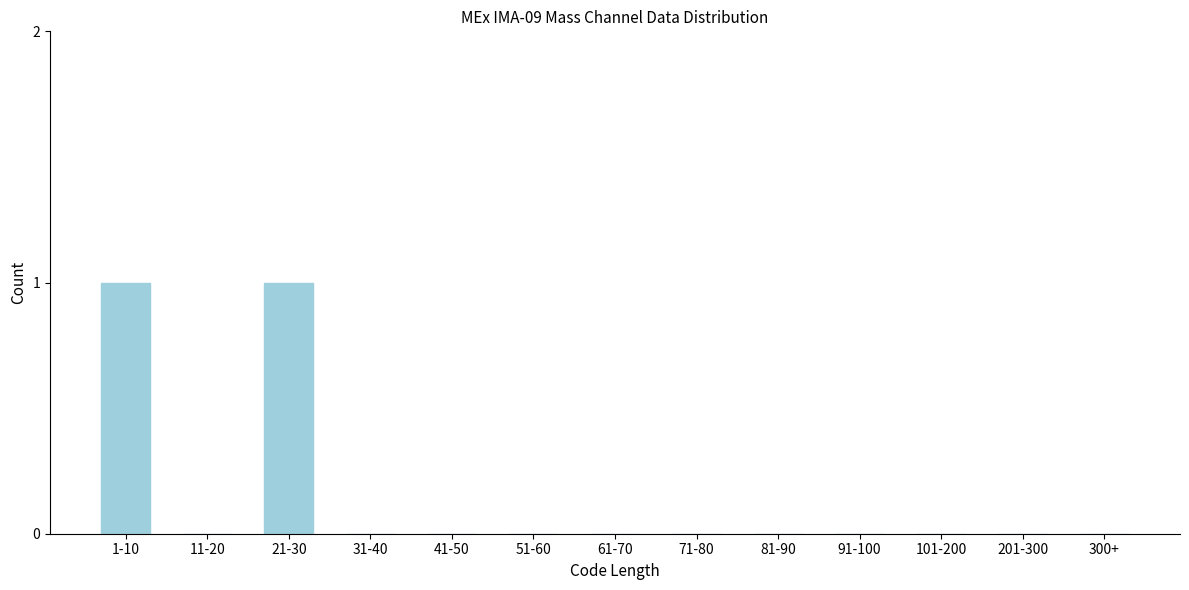

Reading left to right, list all the values displayed in this chart.

1-10=1	11-20=0	21-30=1	31-40=0	41-50=0	51-60=0	61-70=0	71-80=0	81-90=0	91-100=0	101-200=0	201-300=0	300+=0